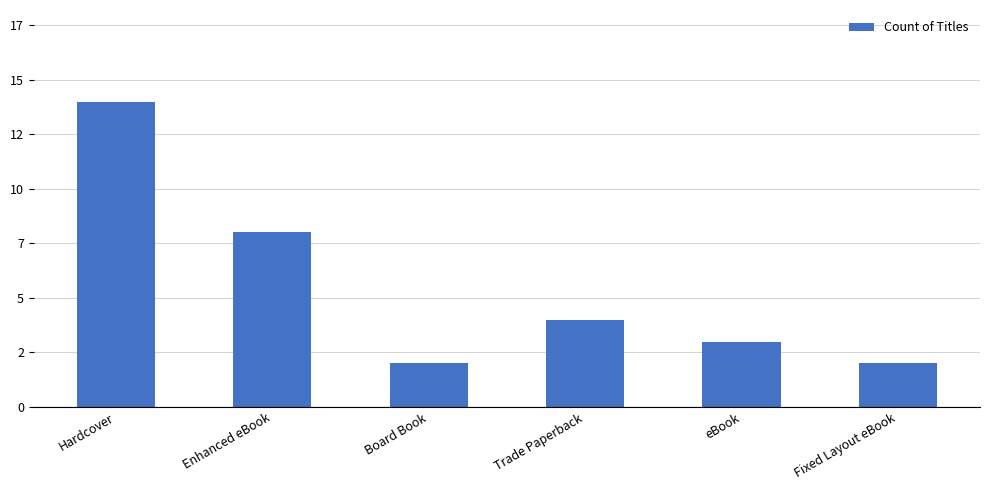

What is the difference between the values at Enhanced eBook and Board Book?

6